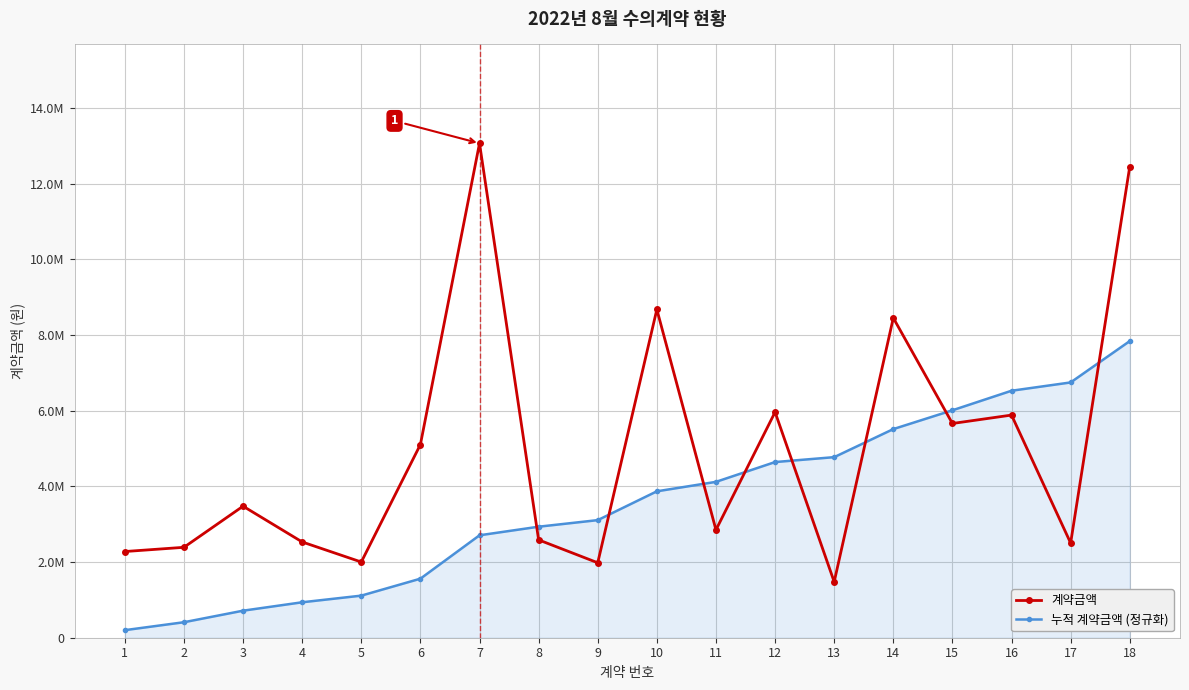

What is the difference between the highest and lowest values at 1?

2077172.3